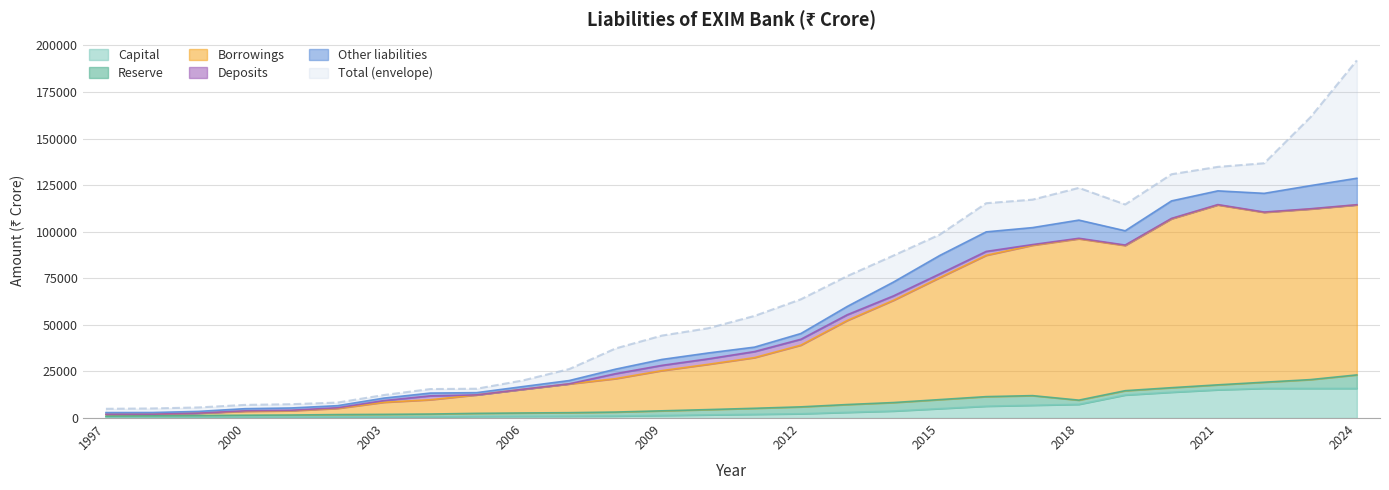

At which label does Total first exceed 54803?

2012